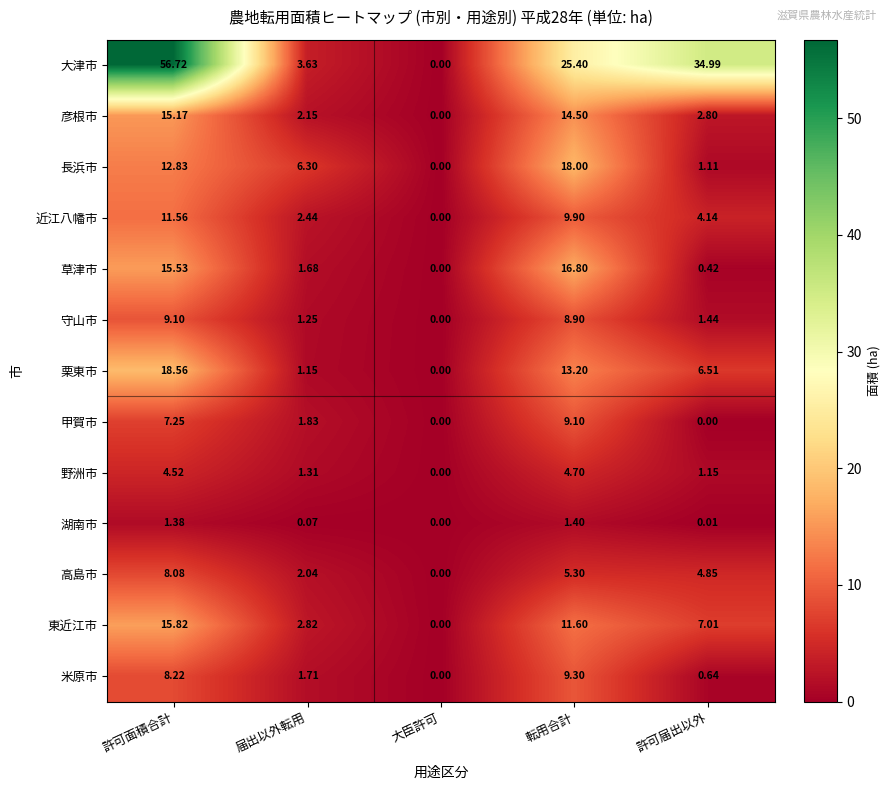

At which category does the chart reach its peak across all series?

許可面積合計